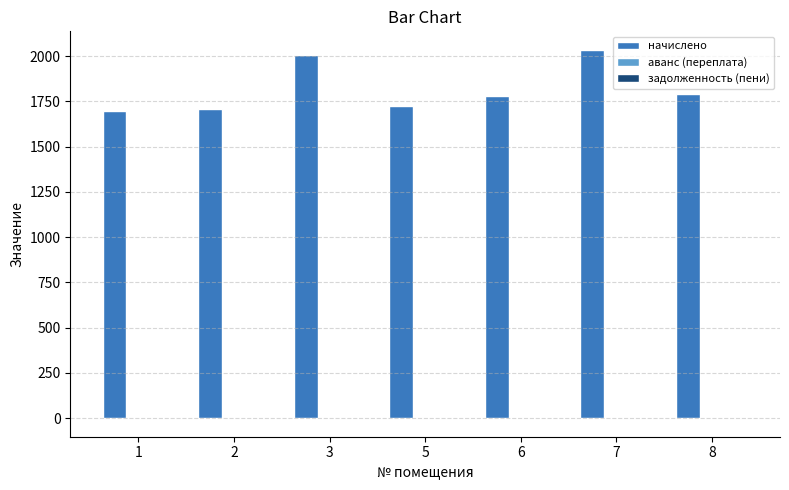

Which series has the widest spread of values?

начислено